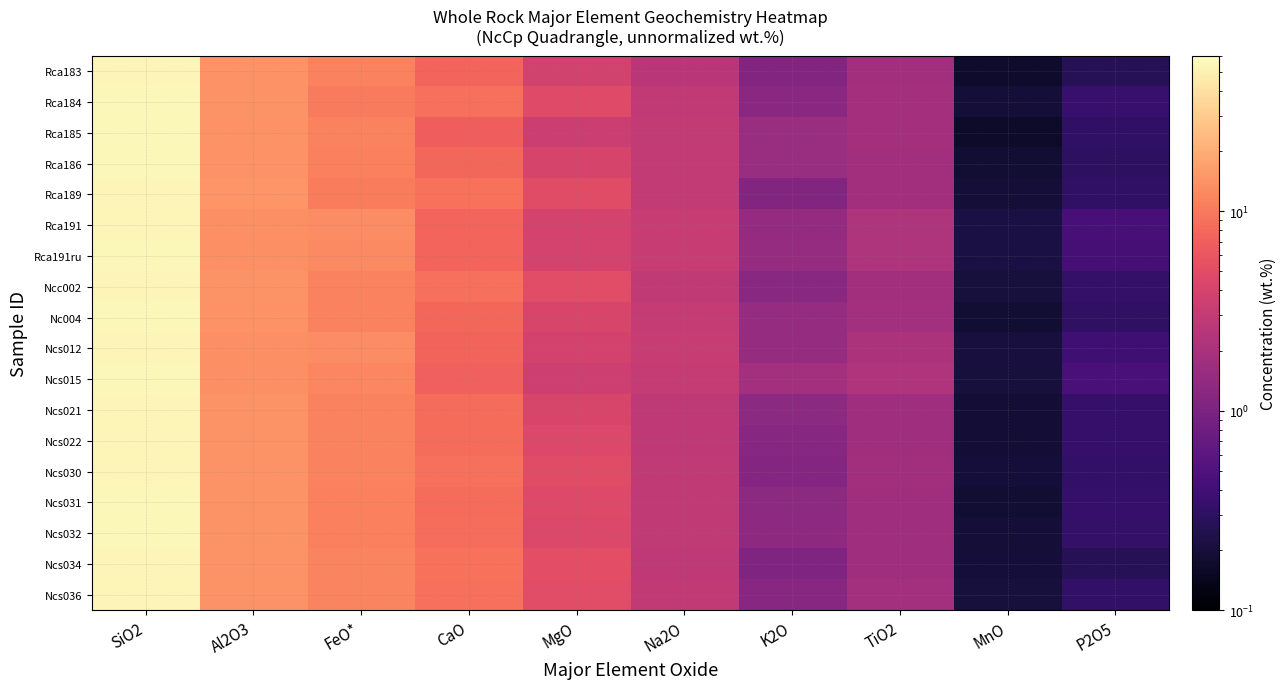

What is the total value across all series at Al2O3?

252.0